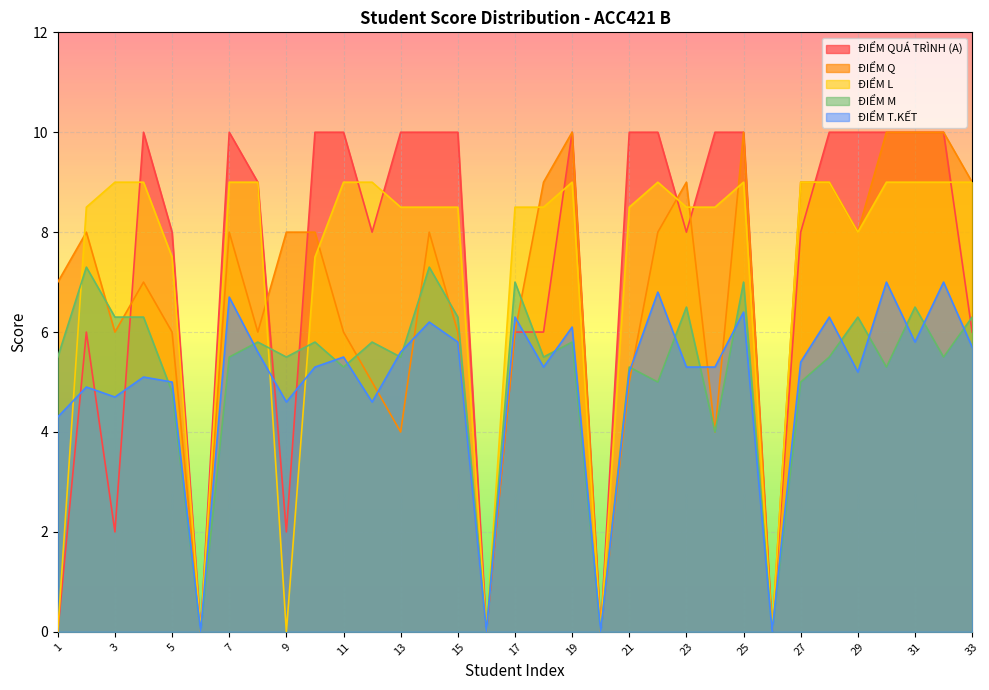

The value of ĐIỂM T.KẾT at 11 is 5.5. True or false?

True